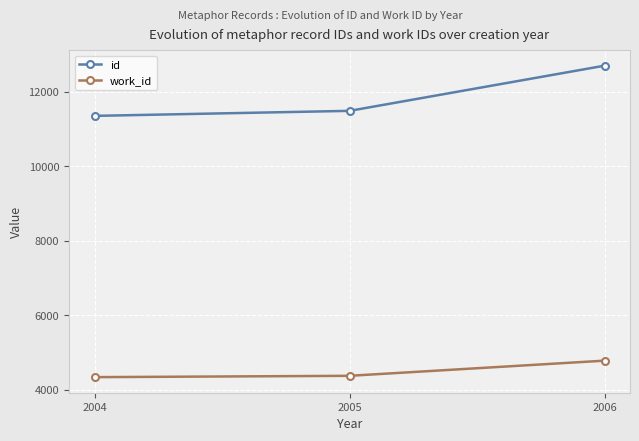

At how many categories does at least one series exceed 7976?

3